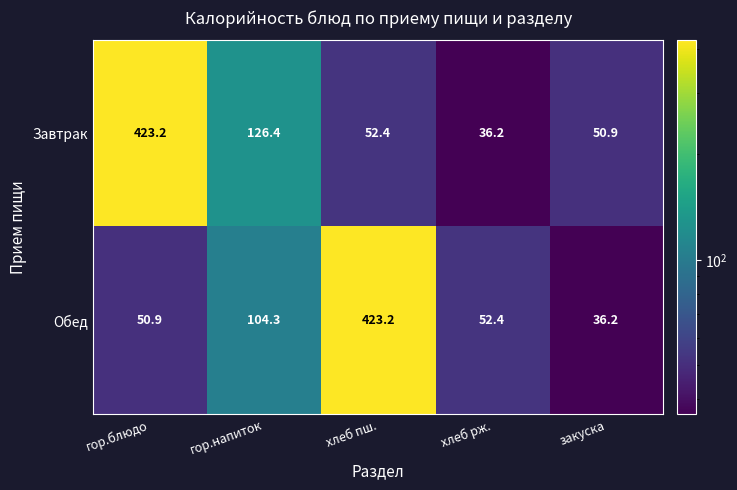

At how many categories does at least one series exceed 288?

2